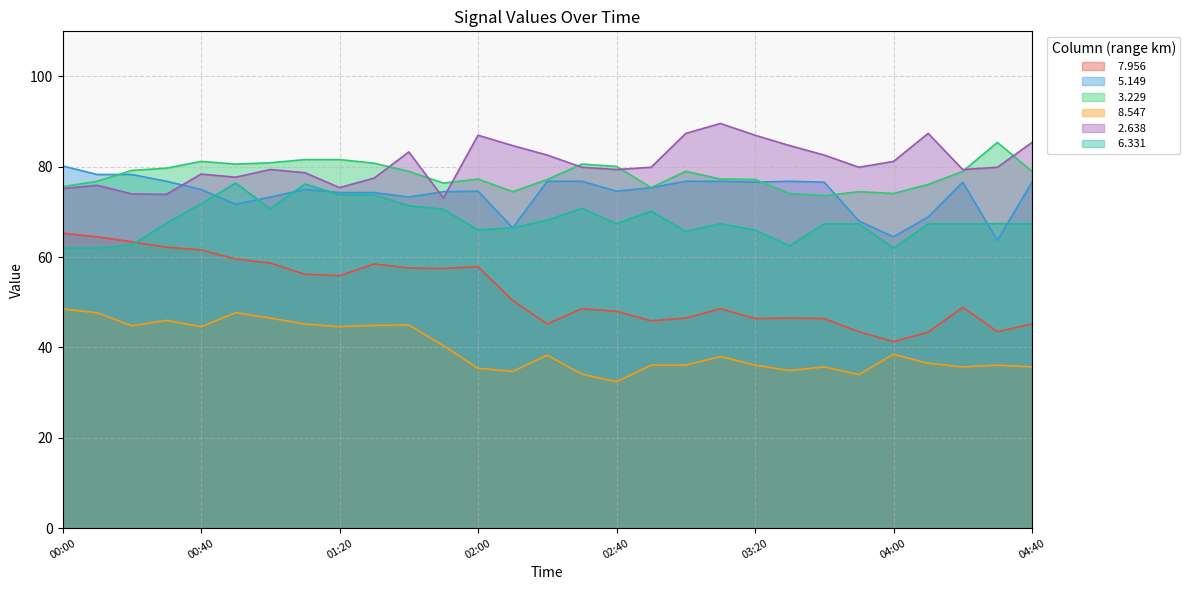

What are all the series names shown in the legend?

  7.956,   5.149,   3.229,   8.547,   2.638,   6.331